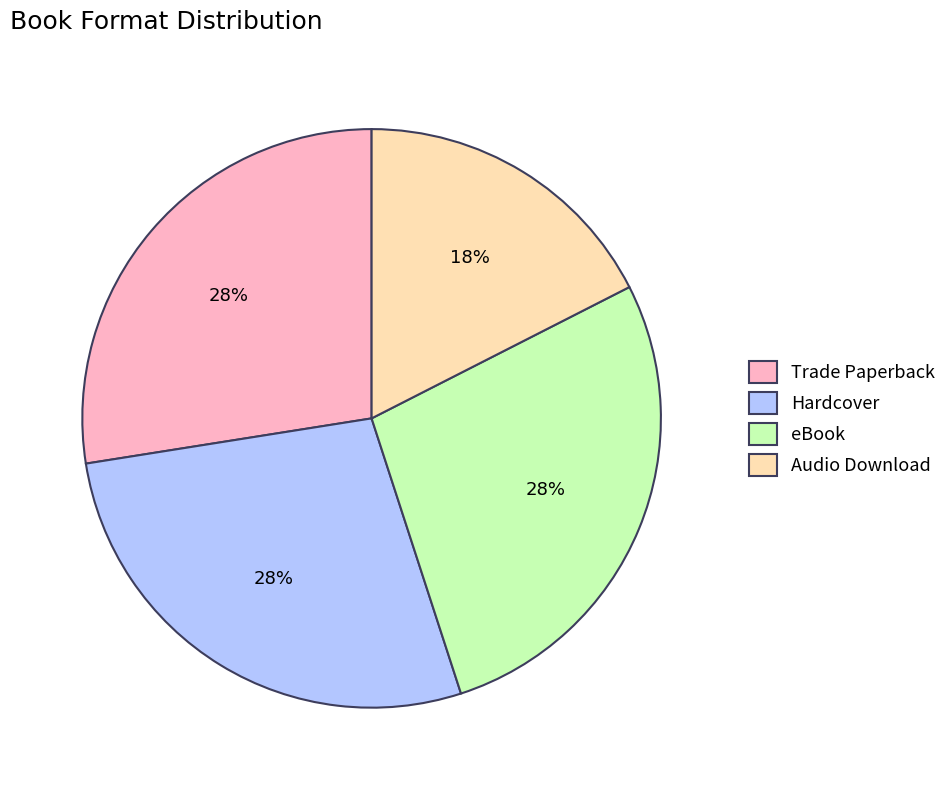

True or false: eBook accounts for 28% of the total.

True